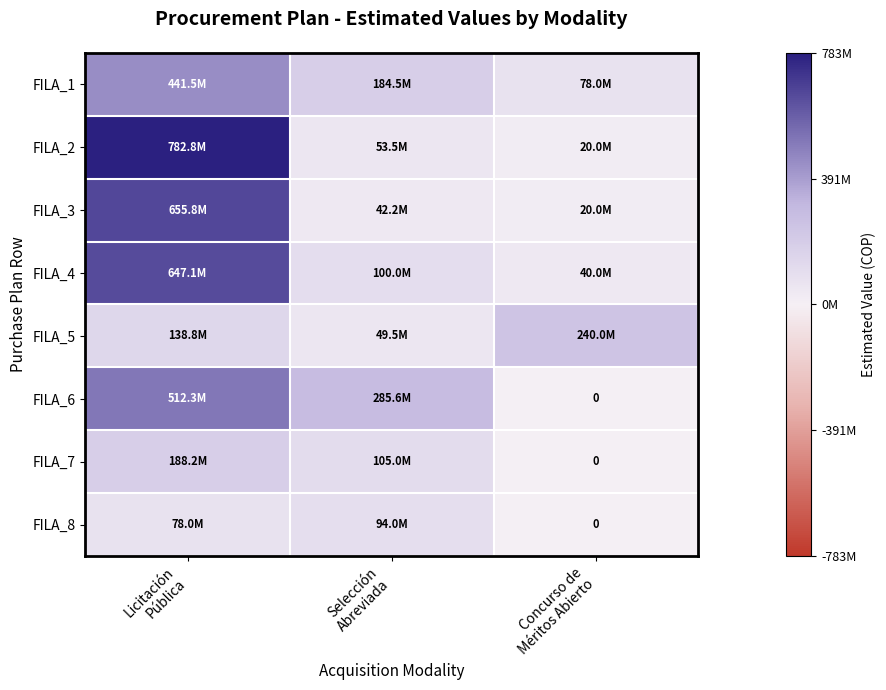

What is the spread (max minus min) of values at Concurso de
Méritos Abierto?

240000000